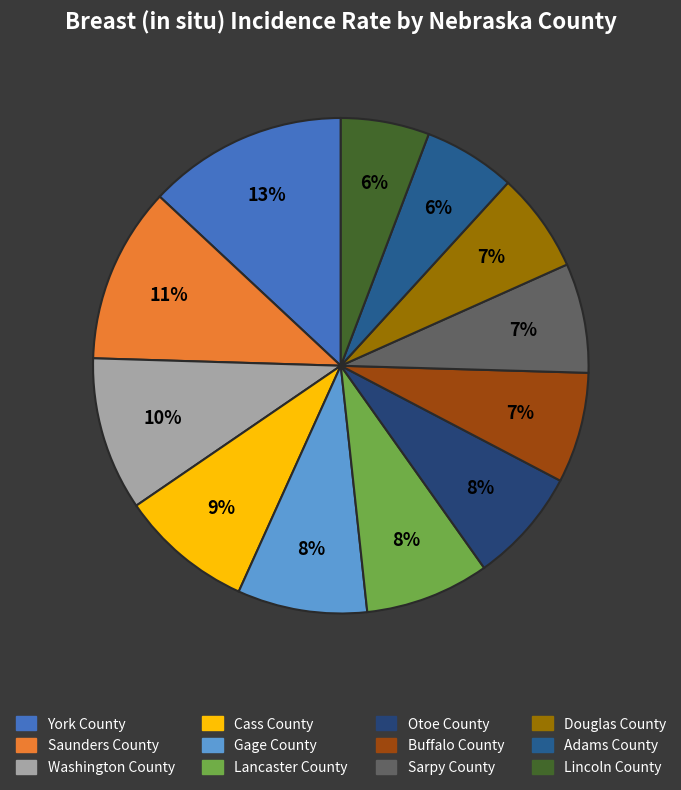

Combined, what portion of the pie is Buffalo County and Gage County?

15.7%